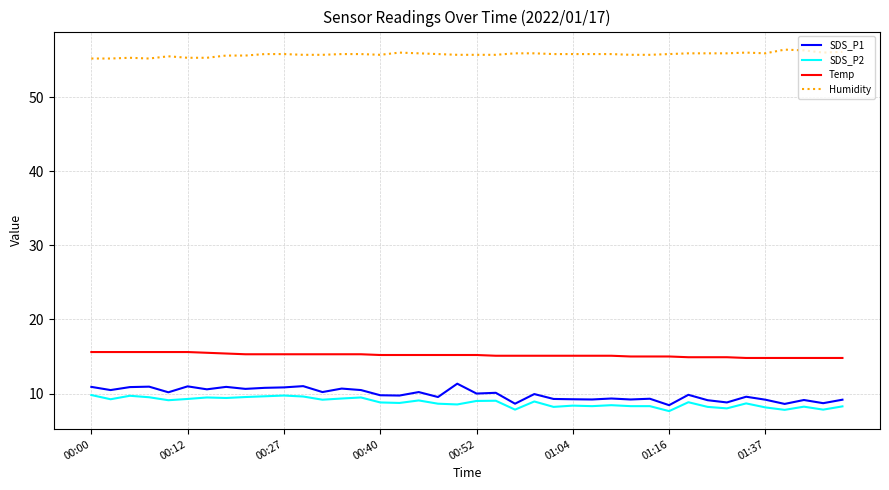

How many distinct data groups are displayed?

4